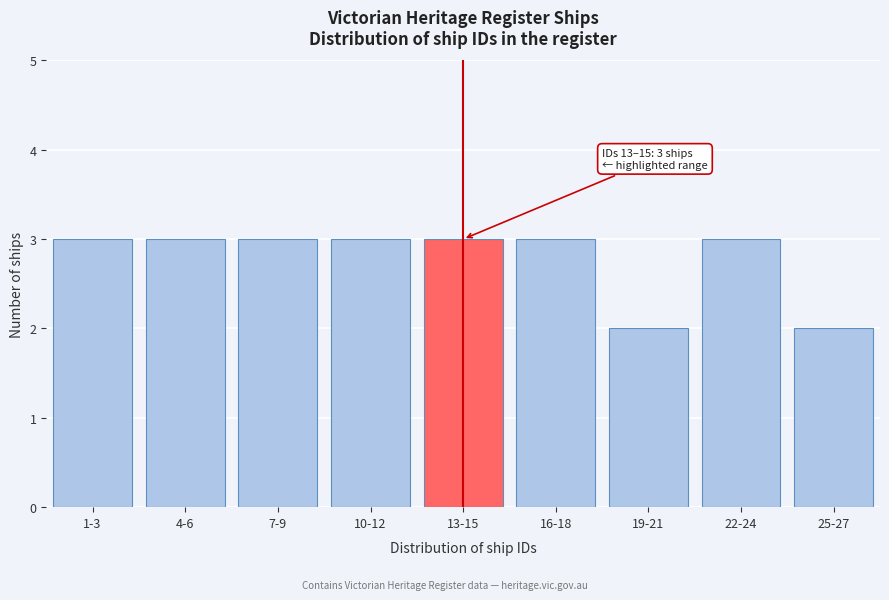

Reading left to right, what are all the values shown in this chart?

3	3	3	3	3	3	2	3	2